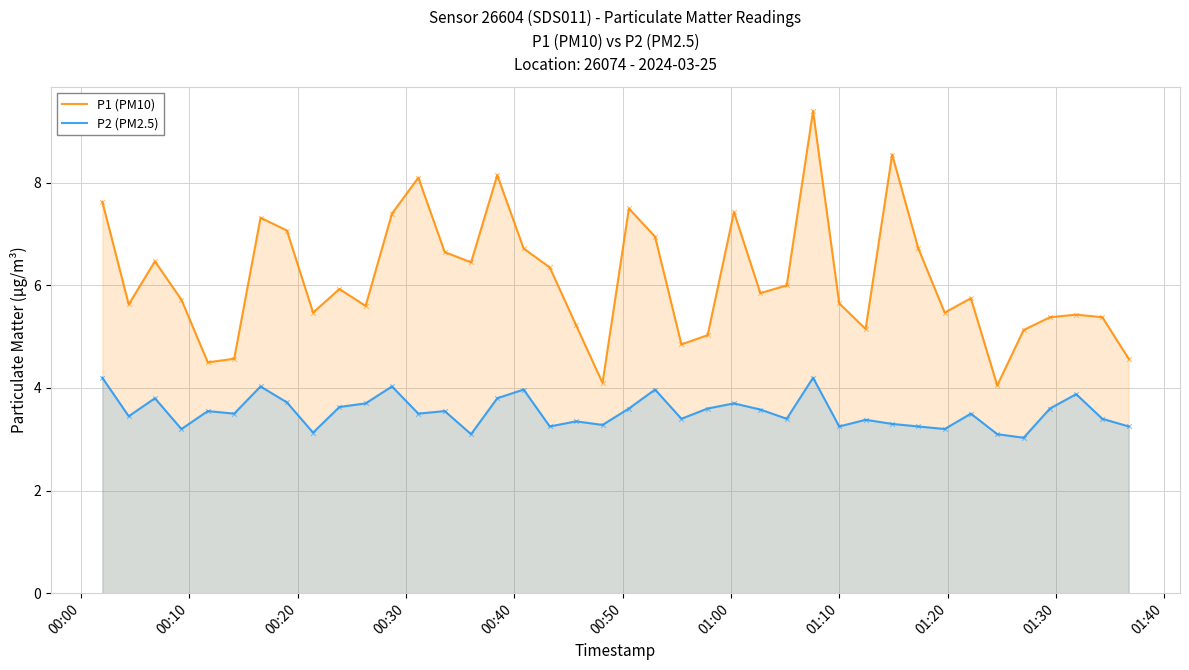

Which series reaches the minimum Y coordinate?

P2 (PM2.5)